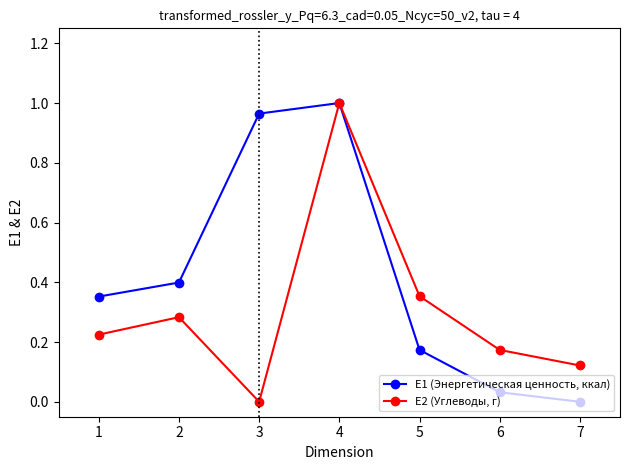

Is the value of E2 (Углеводы, г) at 4 greater than the value of E1 (Энергетическая ценность, ккал) at 7?

Yes